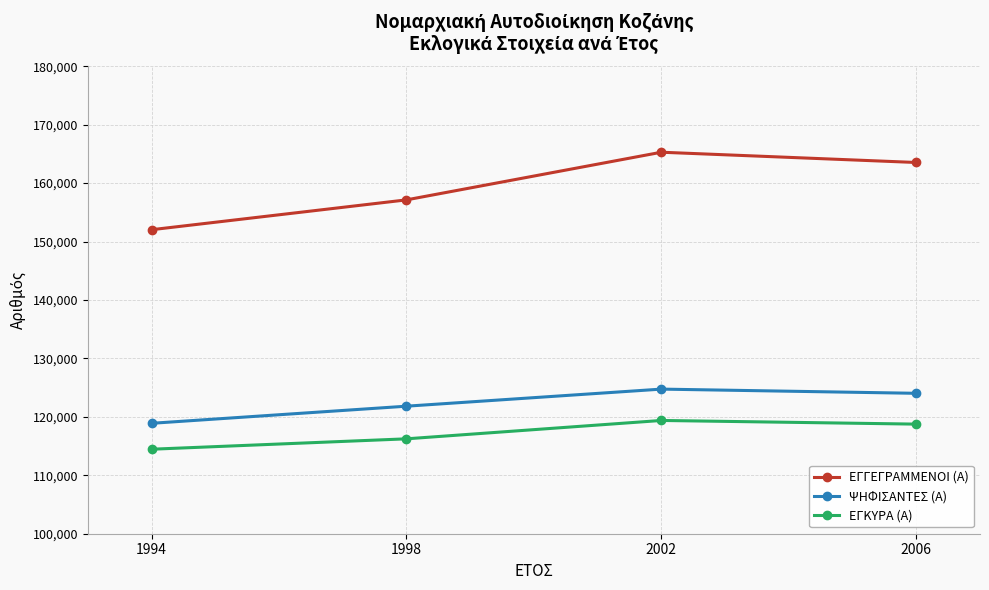

Does the chart have visible grid lines?

Yes